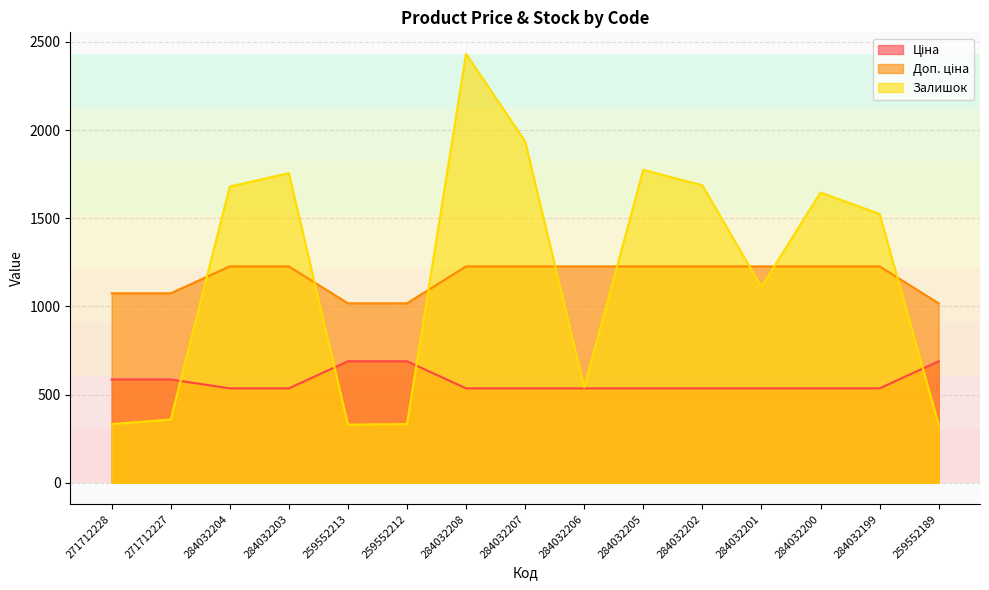

What is the smallest value displayed?

329.0